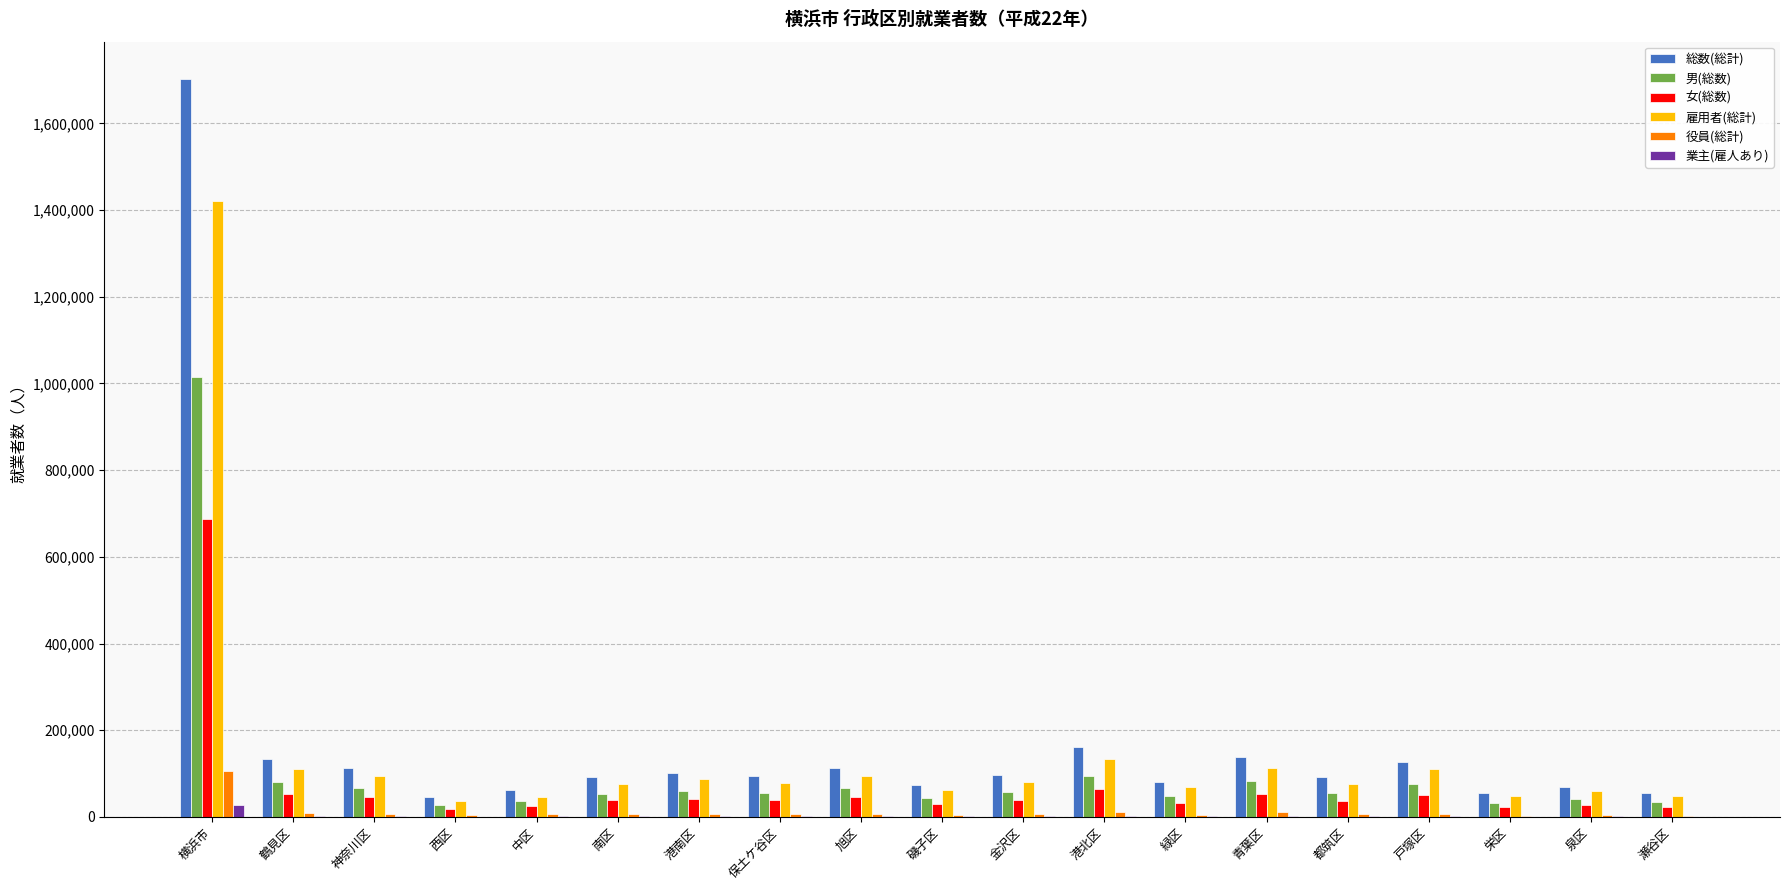

Are the bars horizontal?

No